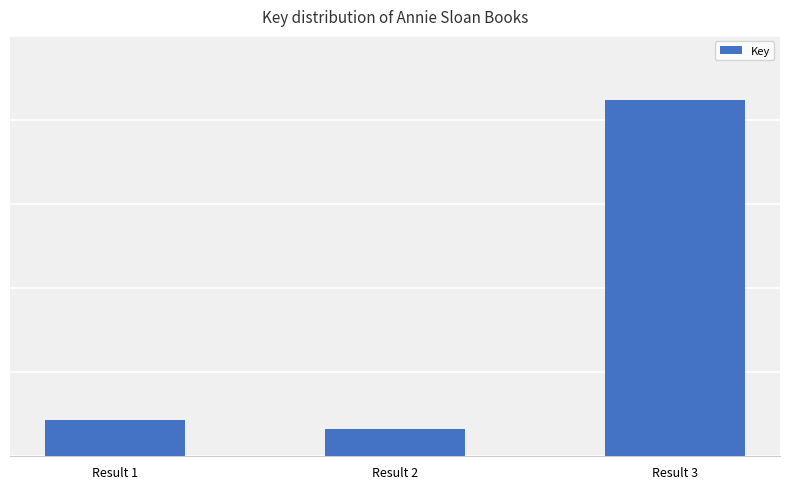

Does the chart contain any negative values?

No